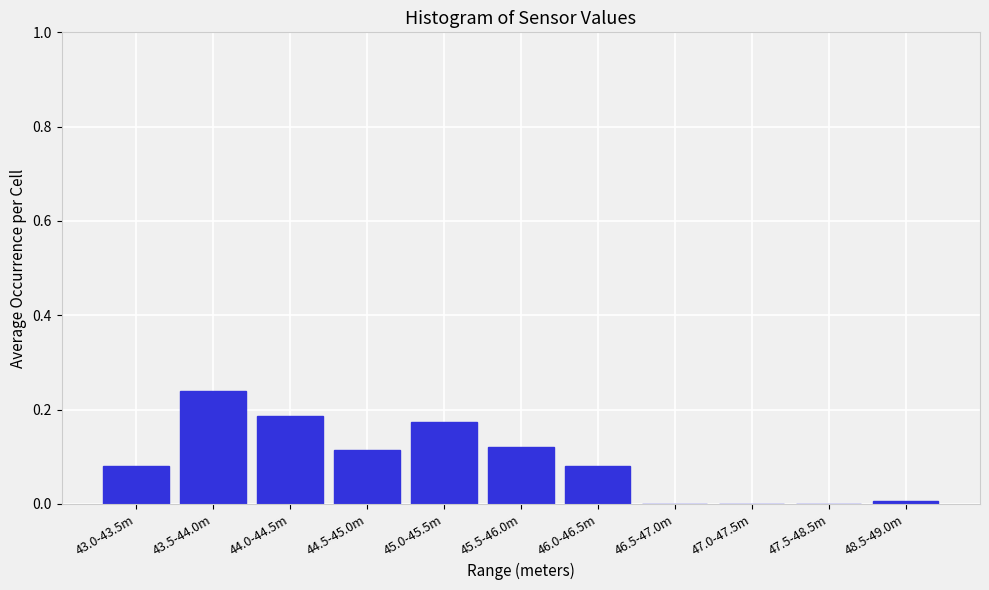

At which category does the chart reach its peak across all series?

43.5-44.0m